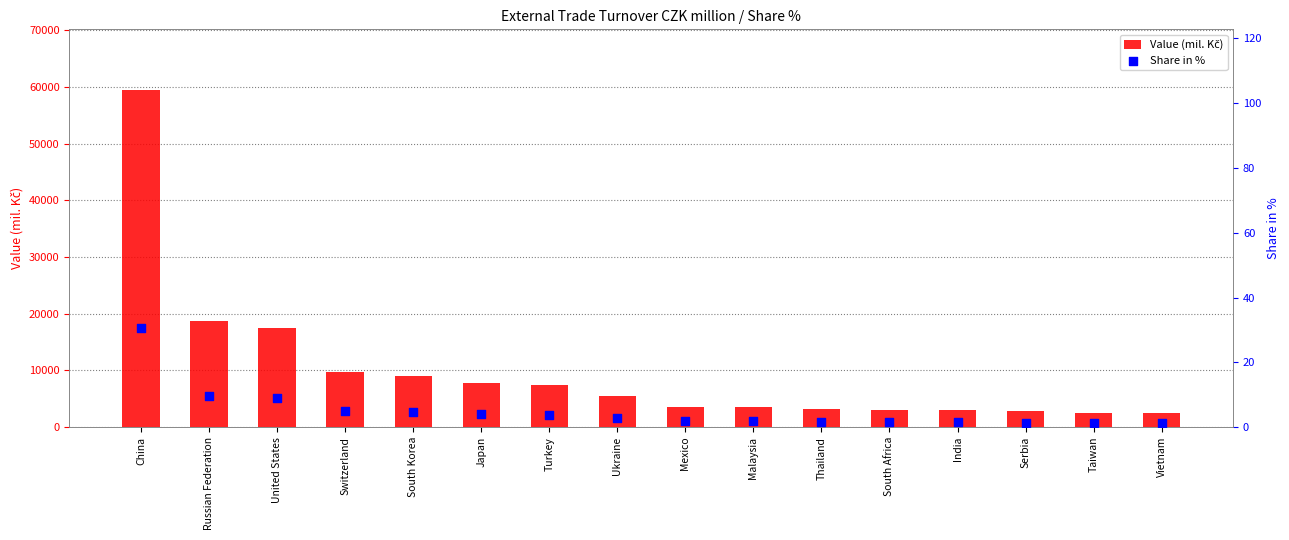

At how many categories does at least one series exceed 13019?

3